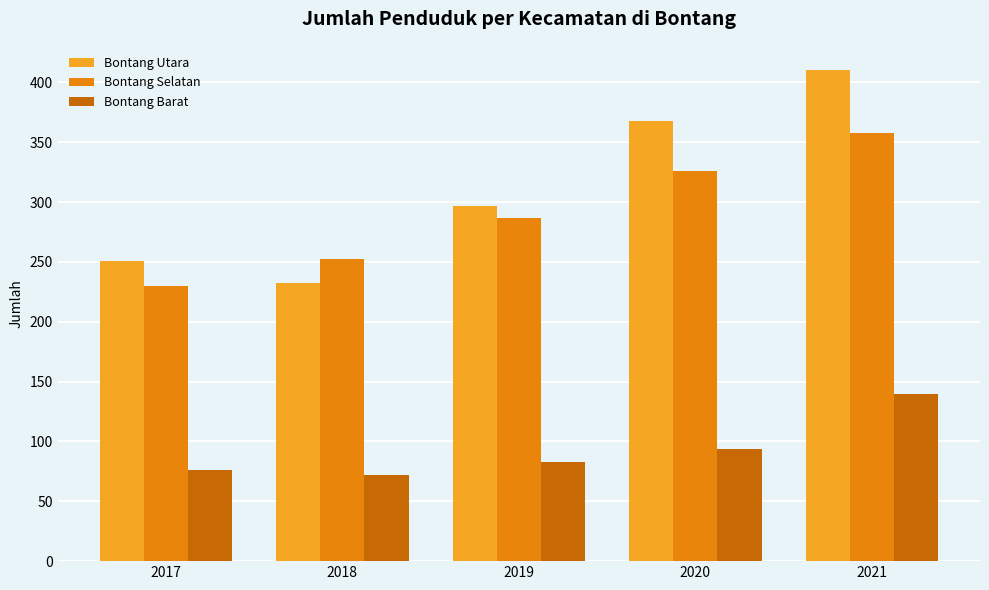

The value of Bontang Barat at 2018 is 22. True or false?

False